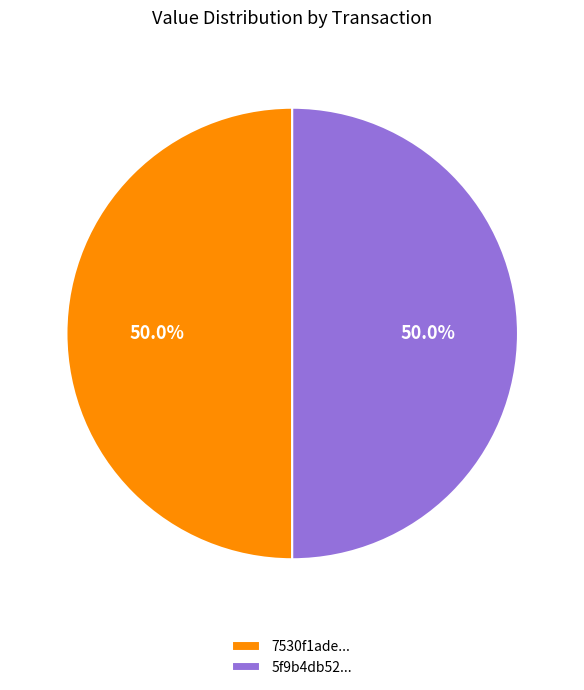

What is the total percentage of 7530f1ade... and 5f9b4db52...?

100.0%